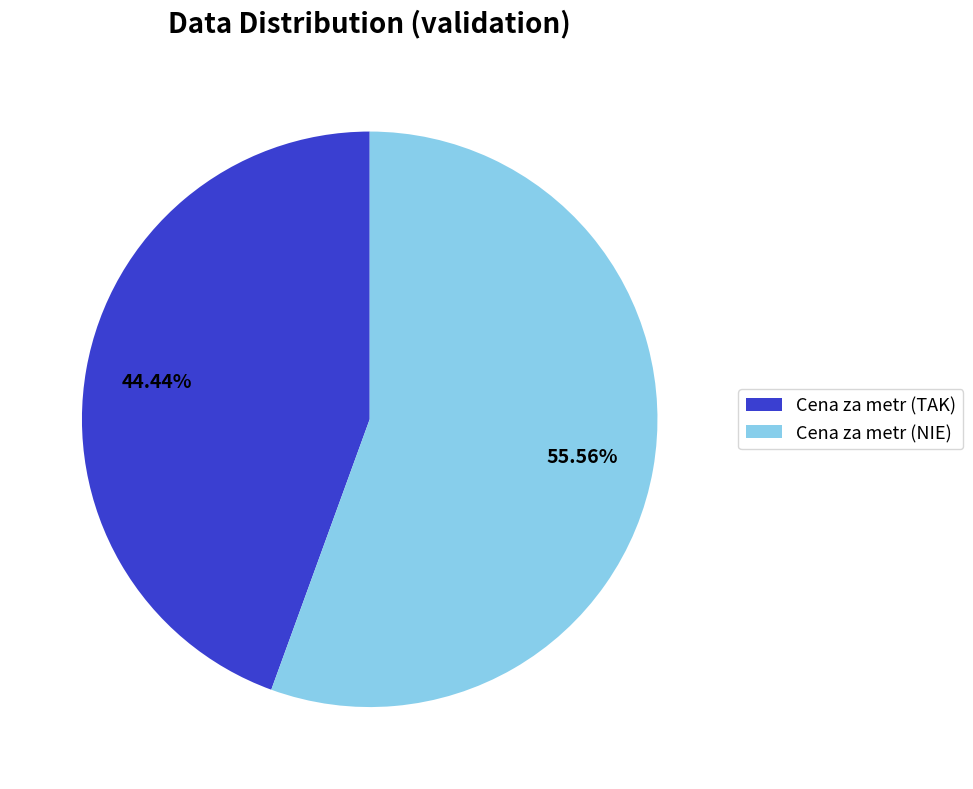

Does Cena za metr (TAK) represent more than half of the total?

No